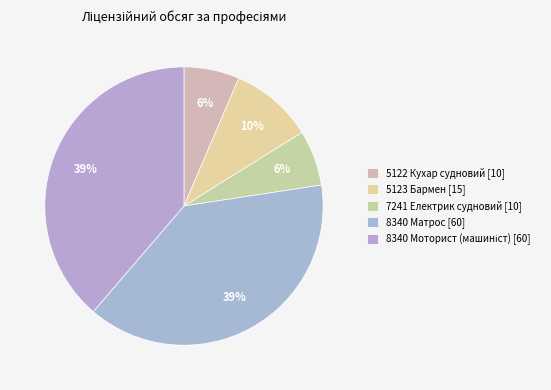

To the nearest percent, what is the combined percentage of 5122 Кухар судновий and 7241 Електрик судновий?

13%